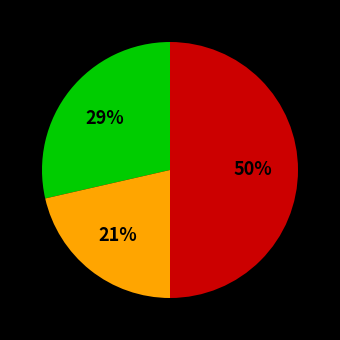

To the nearest percent, what is the average slice percentage?

33%